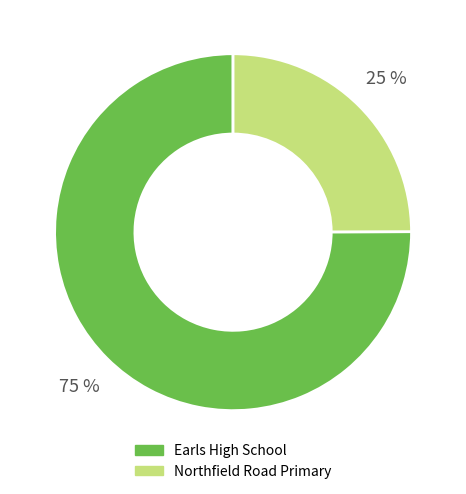

How many slices are in this pie chart?

2